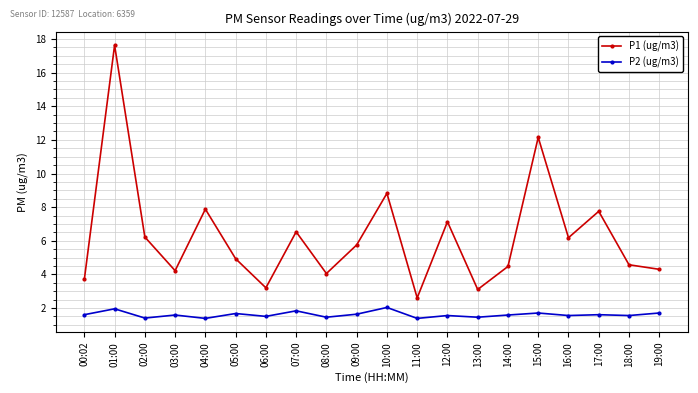

What is the minimum value shown in the chart?

1.4